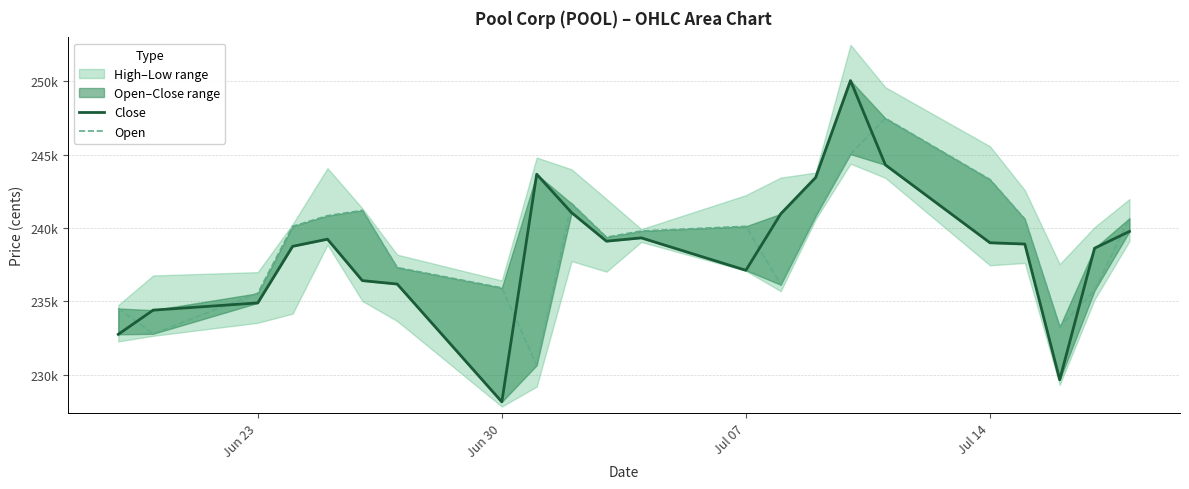

How many data points in Close are above 238994?

10